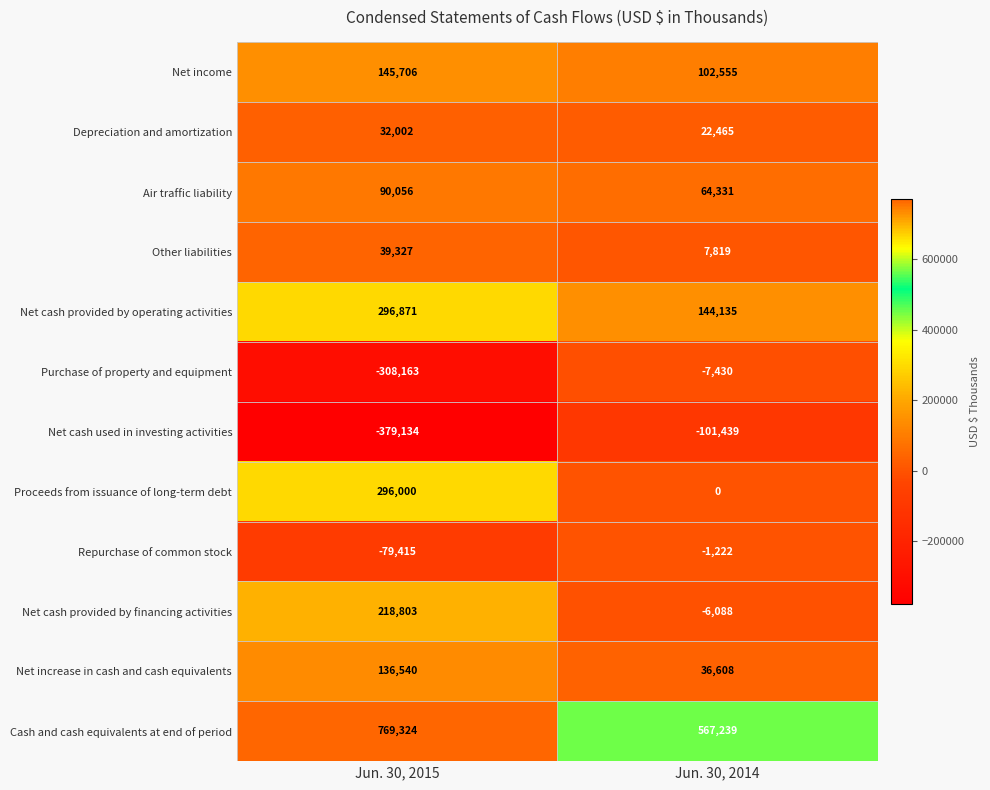

What is the total value across all series at Jun. 30, 2015?

1257917